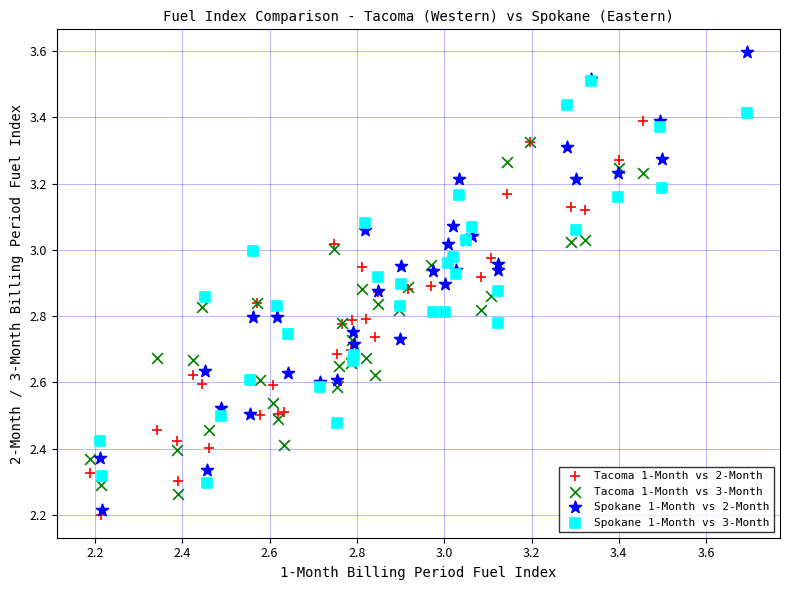

Which series contains the highest Y value?

Spokane 1-Month vs 2-Month